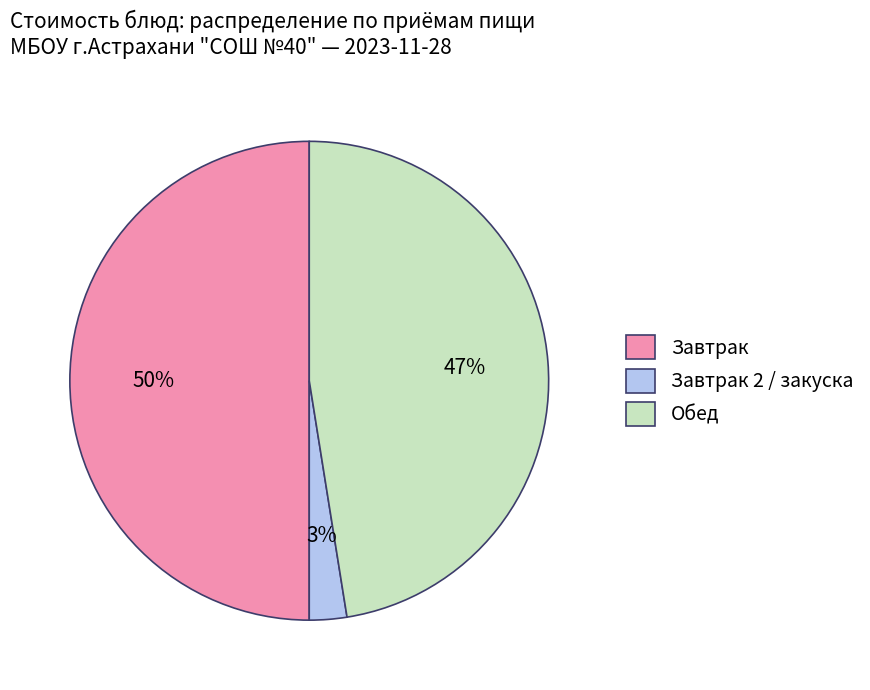

How many slices are in this pie chart?

3